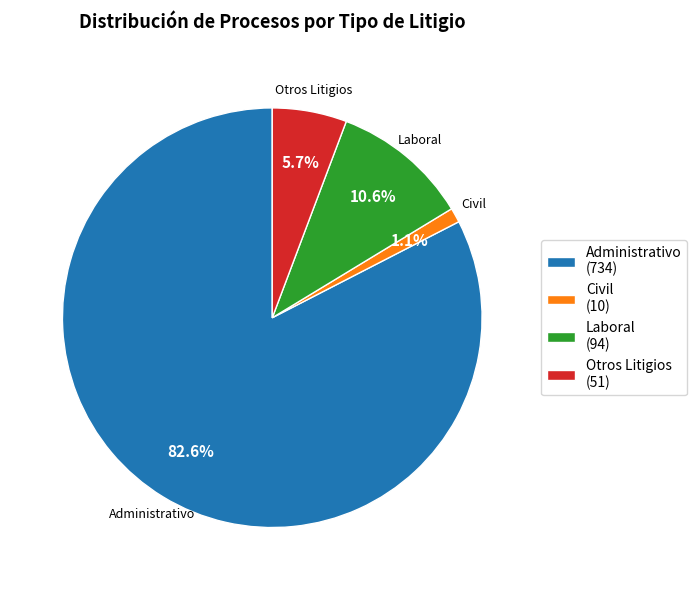

What is the majority slice?

Administrativo